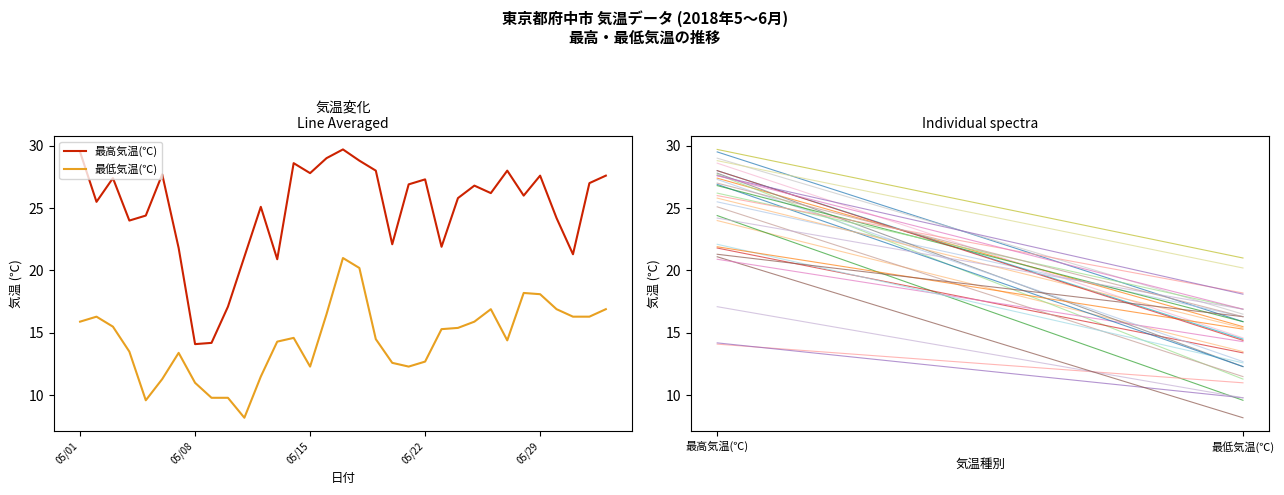

What is the minimum value for 最低気温(℃)?

8.2